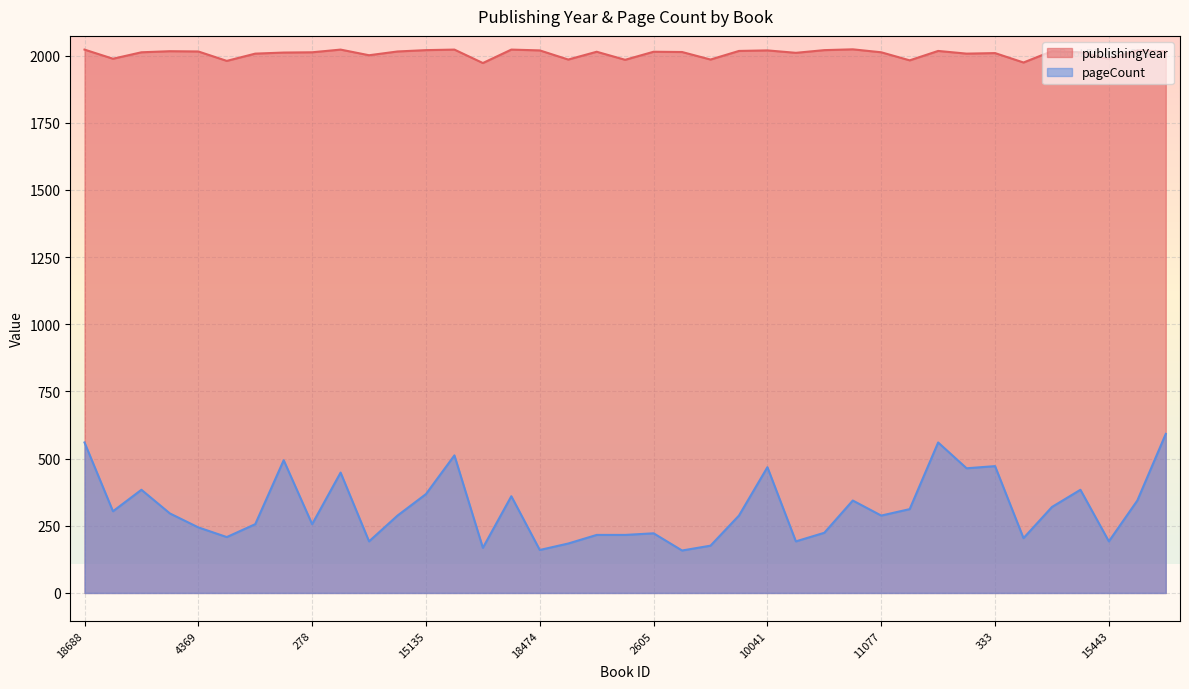

Which has a higher value, 15377 or 333?

333